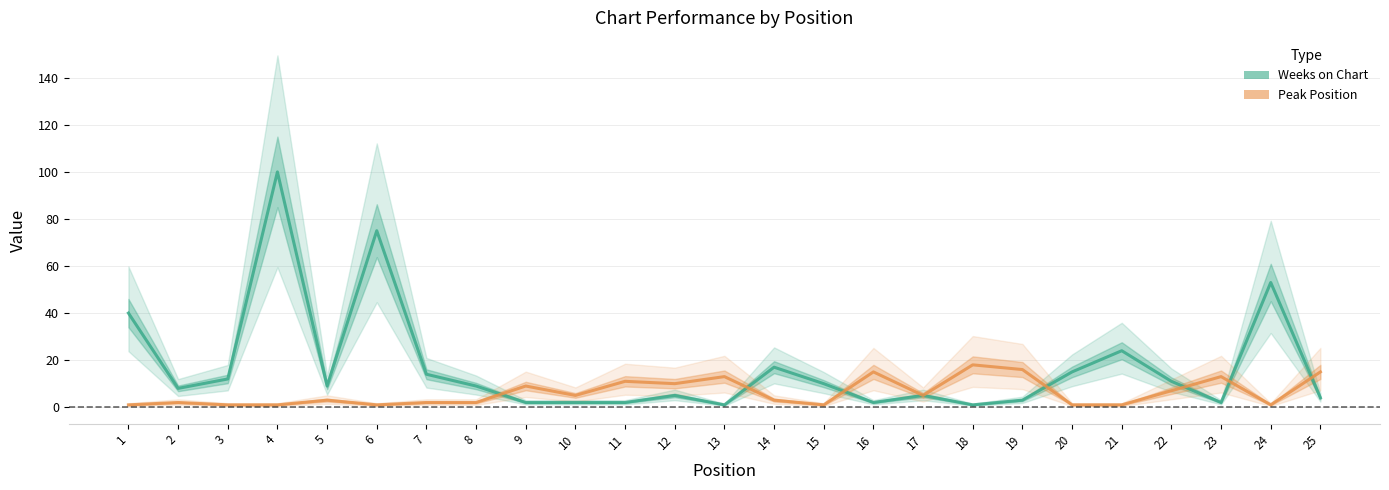

Between which two adjacent categories do Peak Position and Weeks on Chart first intersect?

8 and 9